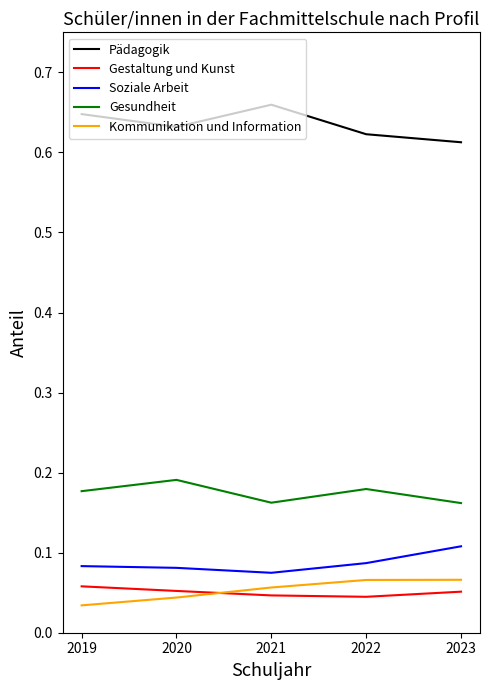

True or false: Gesundheit and Soziale Arbeit intersect in this chart.

False